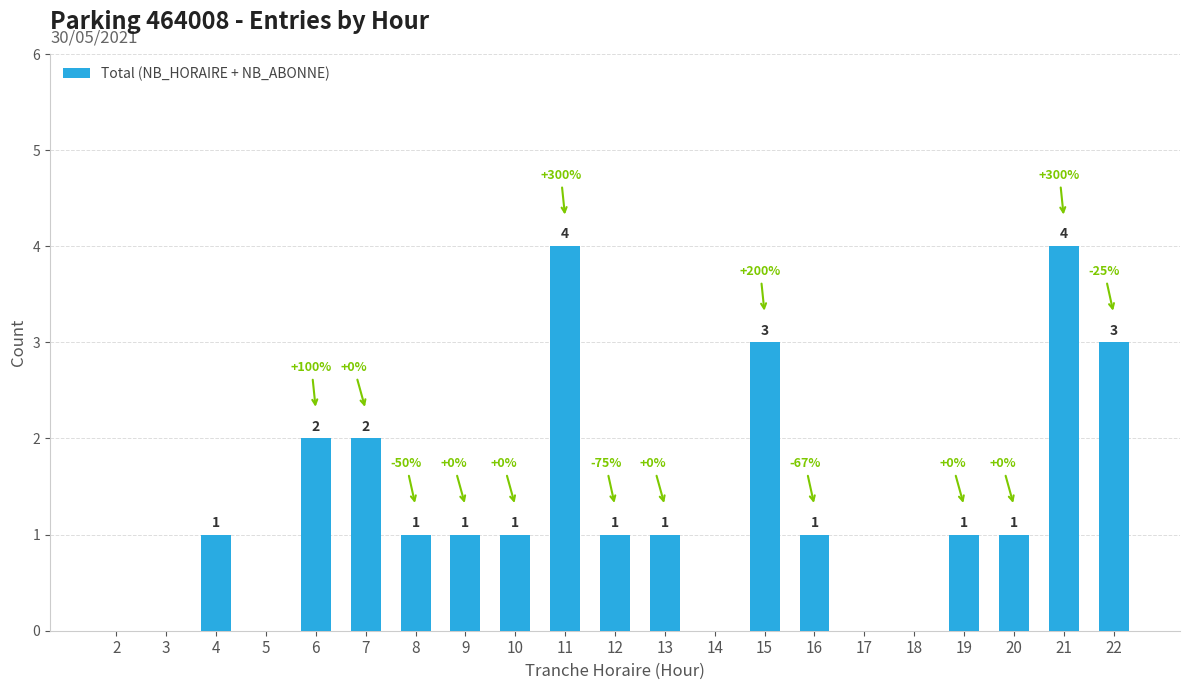

What is the sum of the values at 3 and 16?

1